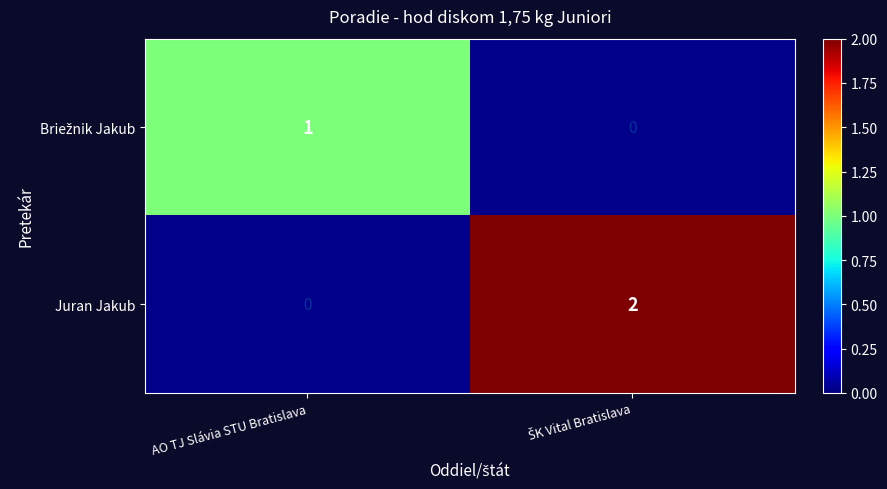

The Juran Jakub series shows 1 at AO TJ Slávia STU Bratislava. True or false?

False